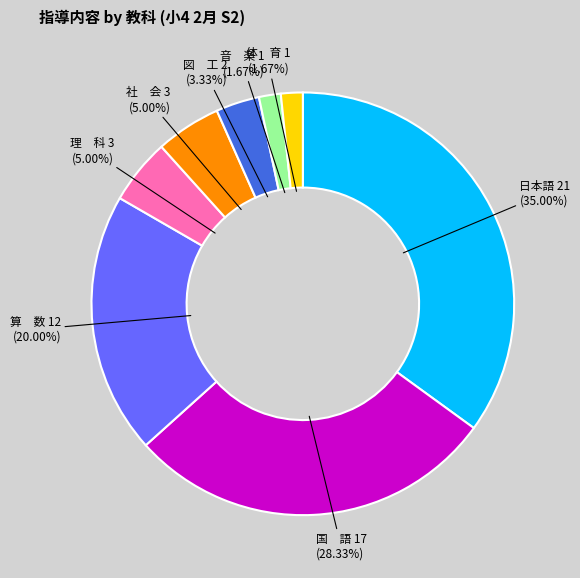

Is there a majority slice in this chart?

No